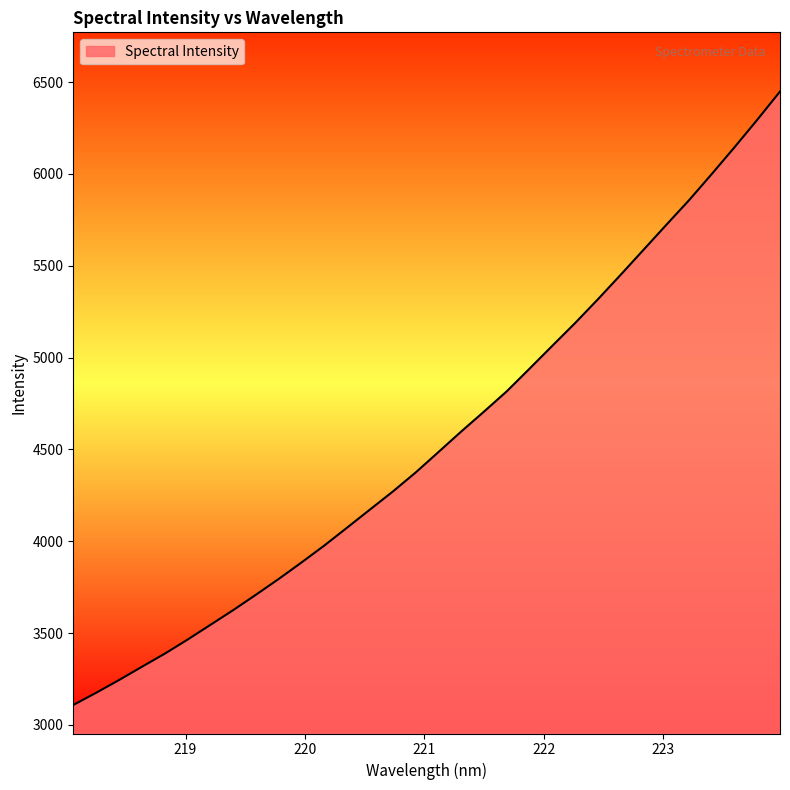

What is the greatest value displayed?

6448.7